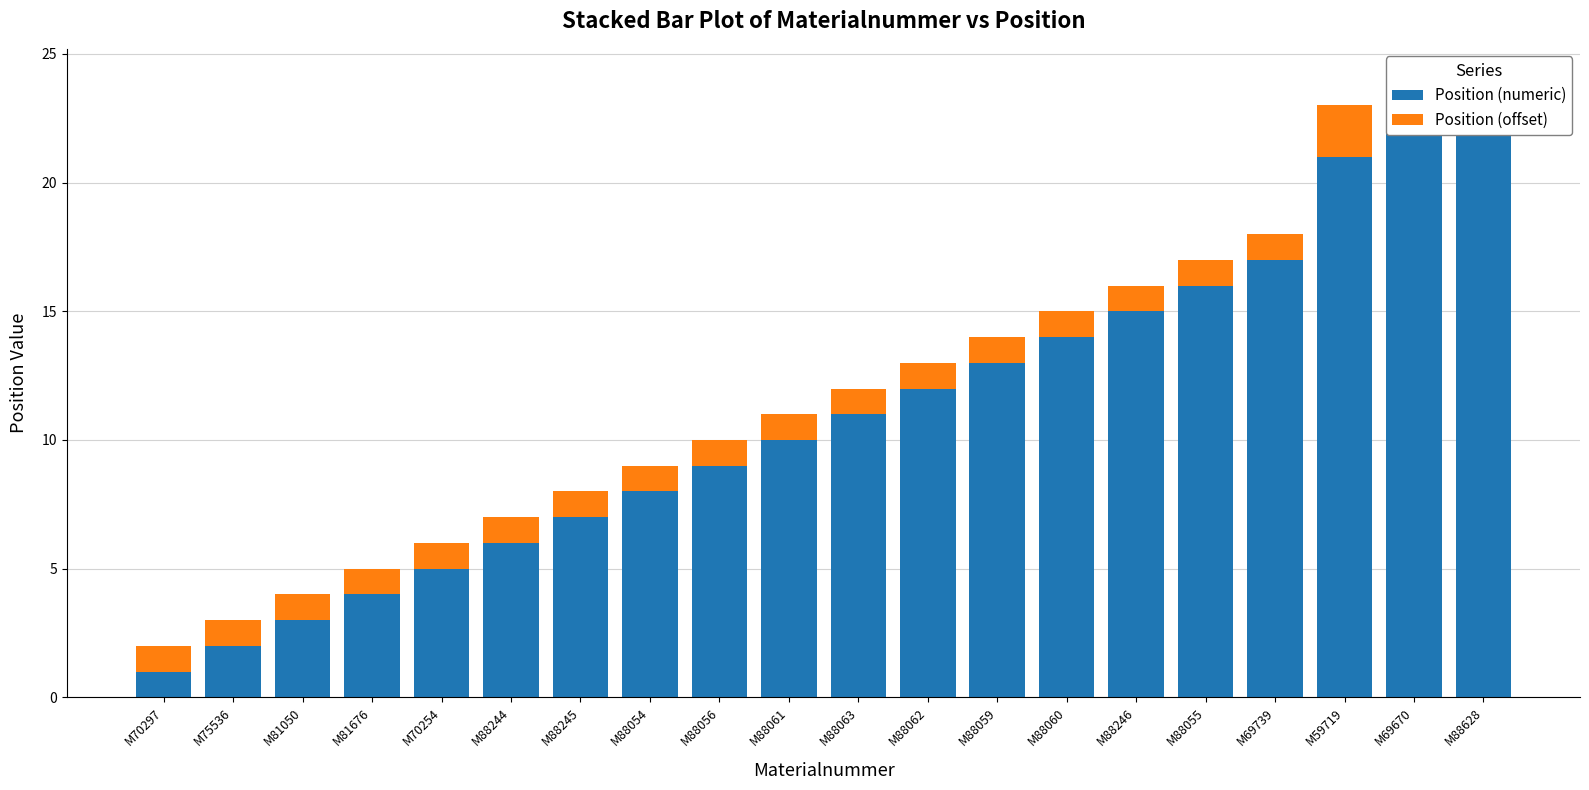

How many series are shown in this chart?

2